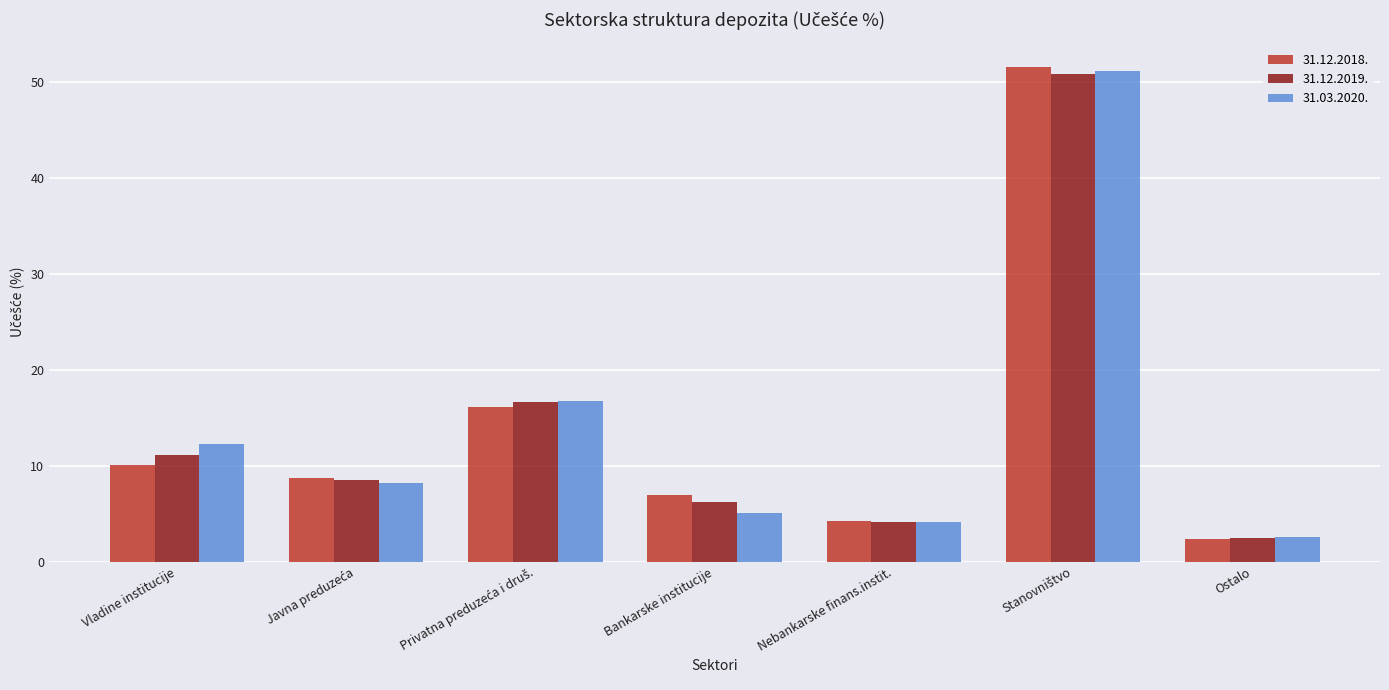

What is the minimum value shown in the chart?

2.4